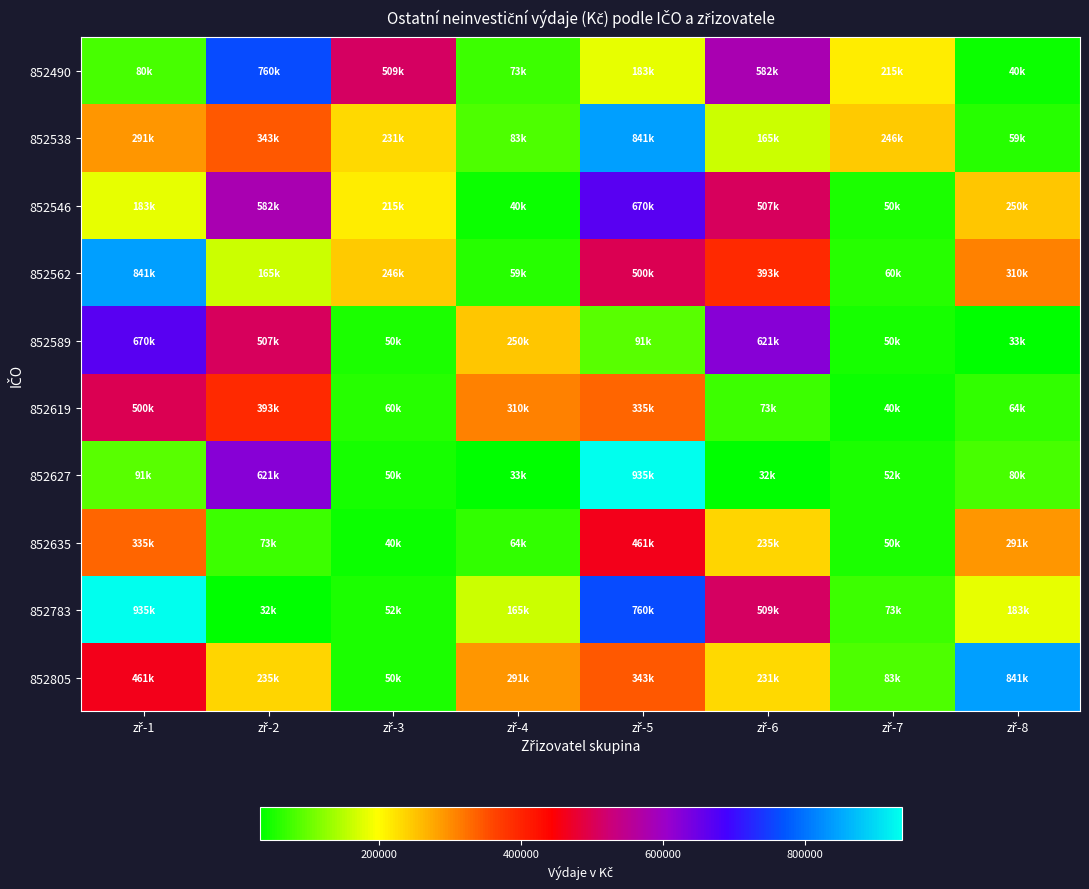

Which series has the widest spread of values?

852627